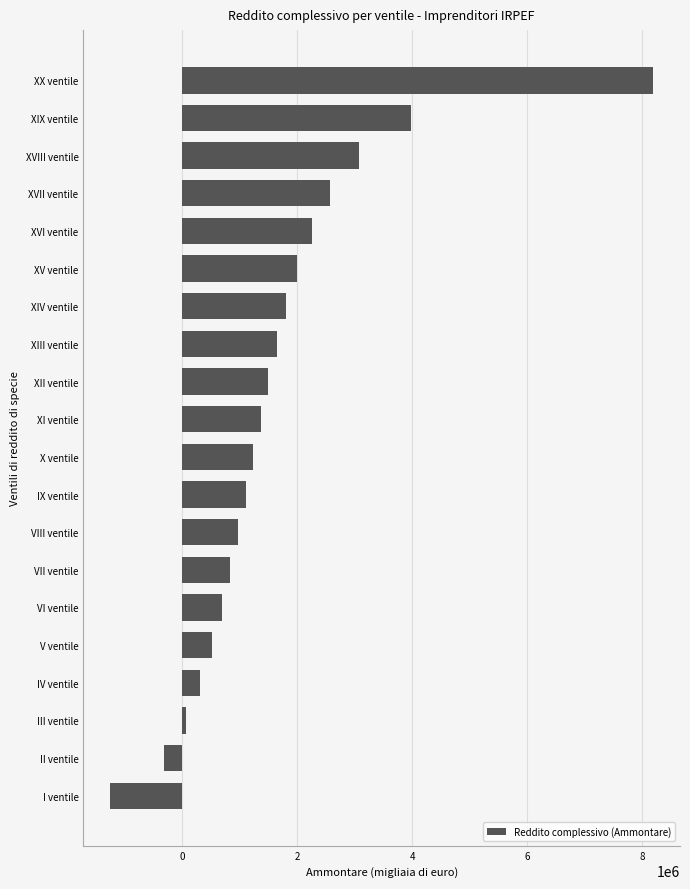

Which category has the highest value across all series?

XX ventile